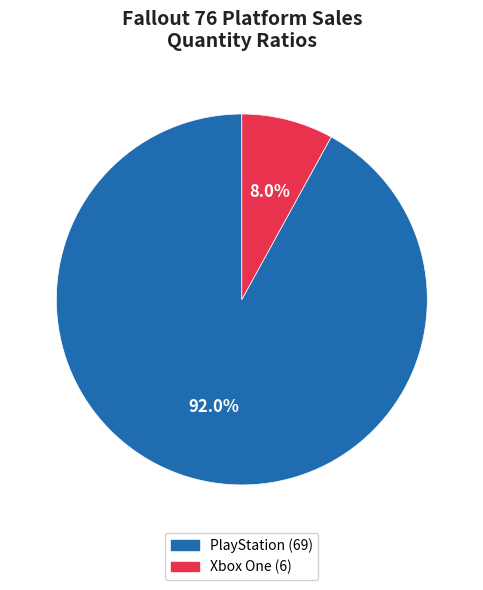

How many slices are in this pie chart?

2